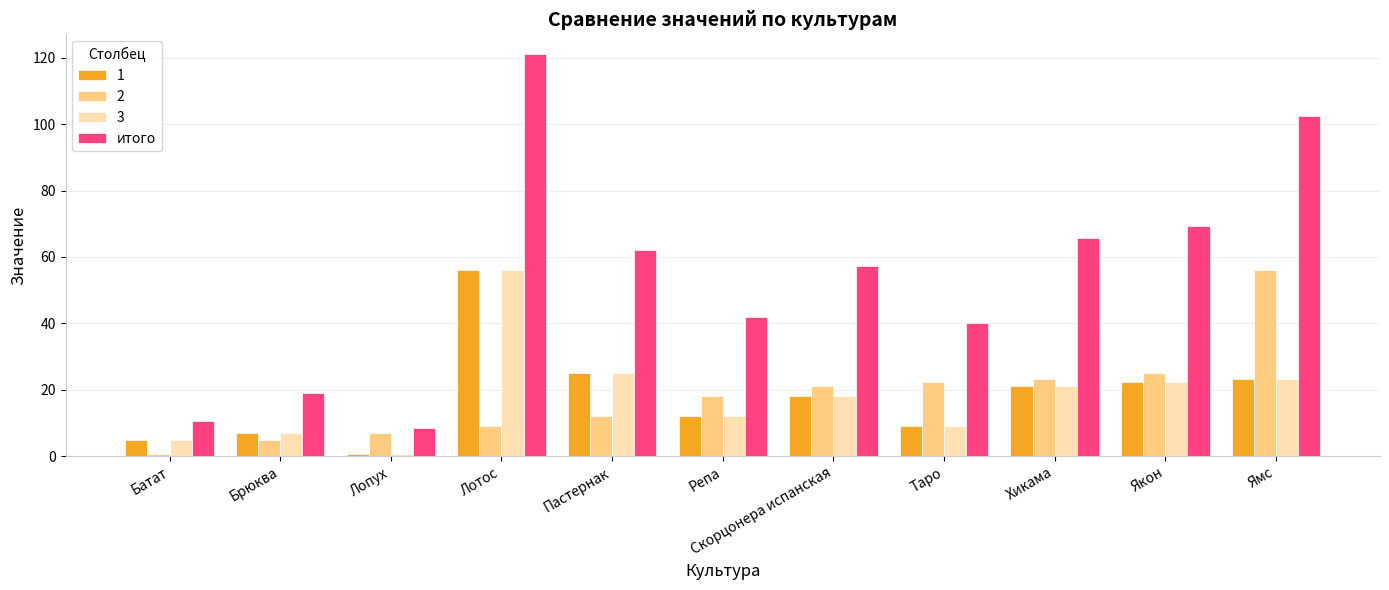

How many bars are there in total?

44